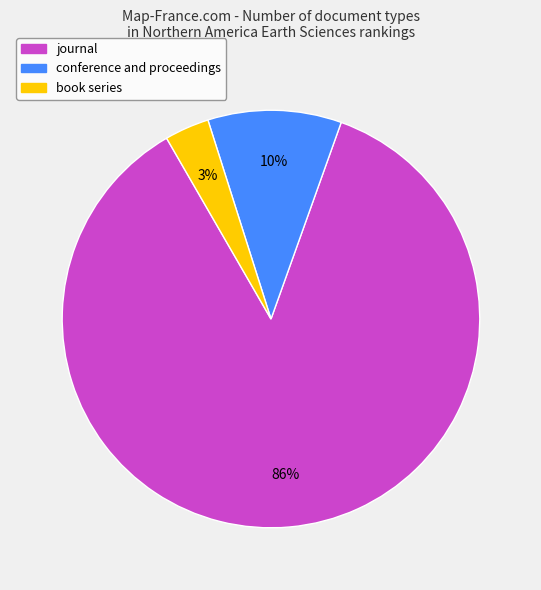

What is the majority slice?

journal